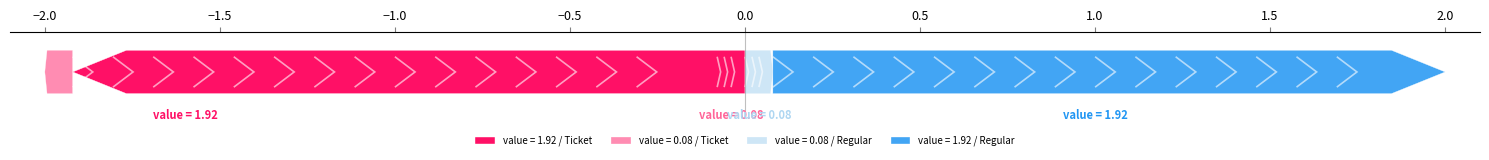

What is the smallest value displayed?

0.1